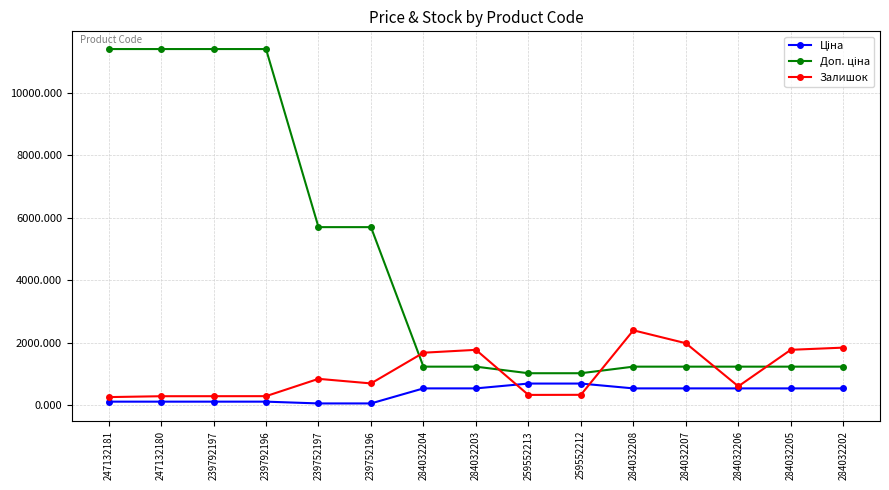

At how many categories does at least one series exceed 10924?

4